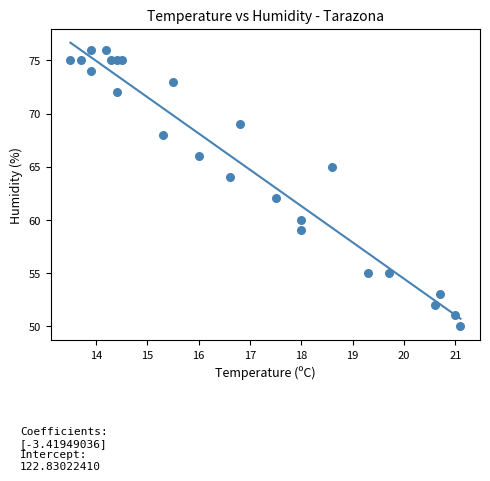

What is the range of Y values (max minus min)?

26